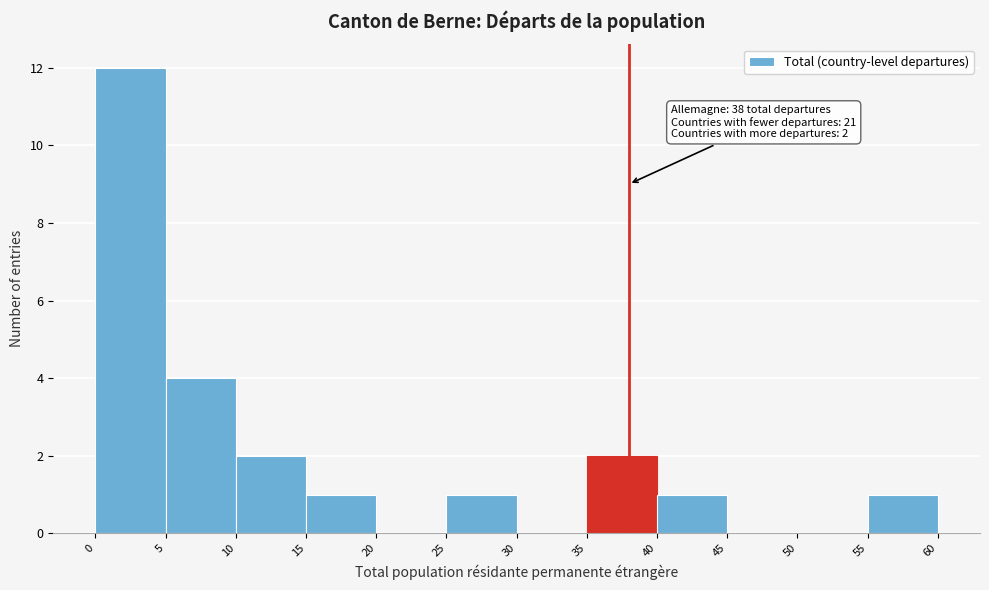

Over which range of the x-axis is the bar tallest?

0 to 5